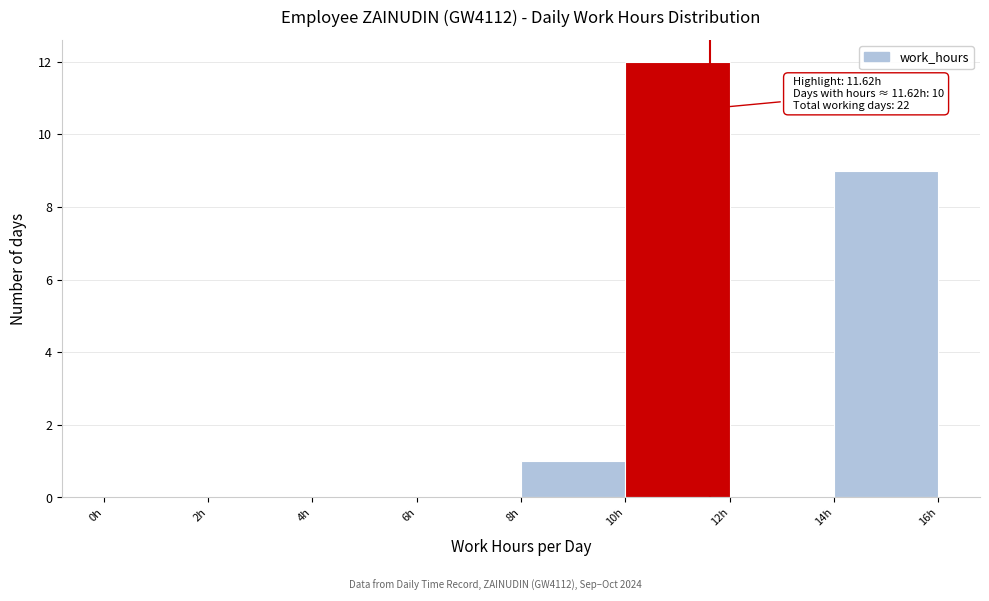

Which range on the x-axis has the tallest bar?

10 to 12